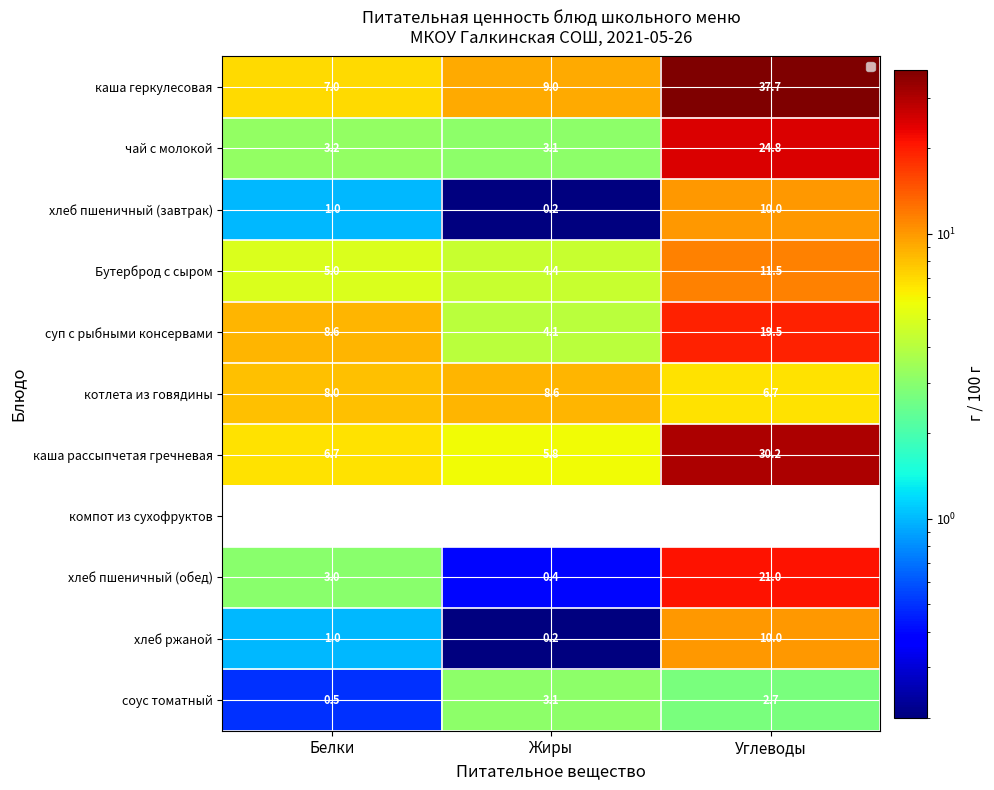

What is the minimum value for Бутерброд с сыром?

4.4